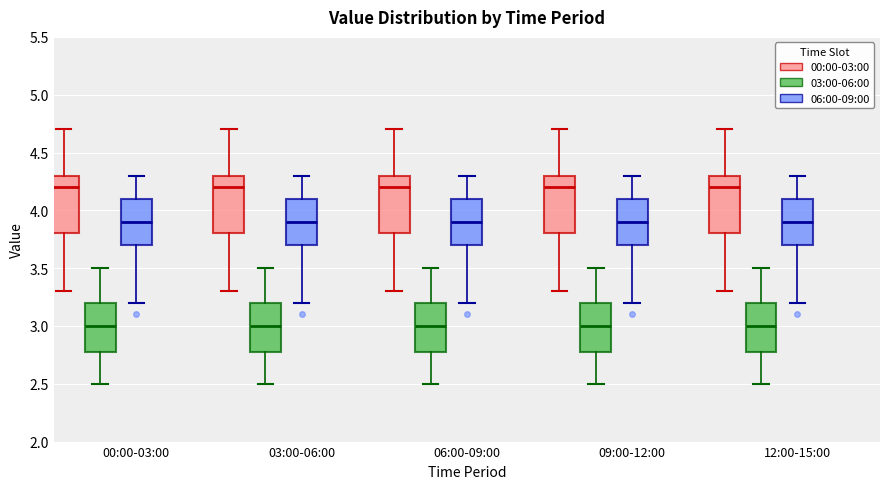

Reading left to right, transcribe this box plot: for each box, give where its median line is, the range the box spans, and where its two whiskers end, as read against the y-axis. The values are not printed on the chart, so give them approximately, as read against the axis.

00:00-03:00 (00:00-03:00): median 4.2, box 3.8 to 4.3, whiskers 3.3 to 4.7
00:00-03:00 (03:00-06:00): median 3.0, box 2.8 to 3.2, whiskers 2.5 to 3.5
00:00-03:00 (06:00-09:00): median 3.9, box 3.7 to 4.1, whiskers 3.2 to 4.3
03:00-06:00 (00:00-03:00): median 4.2, box 3.8 to 4.3, whiskers 3.3 to 4.7
03:00-06:00 (03:00-06:00): median 3.0, box 2.8 to 3.2, whiskers 2.5 to 3.5
03:00-06:00 (06:00-09:00): median 3.9, box 3.7 to 4.1, whiskers 3.2 to 4.3
06:00-09:00 (00:00-03:00): median 4.2, box 3.8 to 4.3, whiskers 3.3 to 4.7
06:00-09:00 (03:00-06:00): median 3.0, box 2.8 to 3.2, whiskers 2.5 to 3.5
06:00-09:00 (06:00-09:00): median 3.9, box 3.7 to 4.1, whiskers 3.2 to 4.3
09:00-12:00 (00:00-03:00): median 4.2, box 3.8 to 4.3, whiskers 3.3 to 4.7
09:00-12:00 (03:00-06:00): median 3.0, box 2.8 to 3.2, whiskers 2.5 to 3.5
09:00-12:00 (06:00-09:00): median 3.9, box 3.7 to 4.1, whiskers 3.2 to 4.3
12:00-15:00 (00:00-03:00): median 4.2, box 3.8 to 4.3, whiskers 3.3 to 4.7
12:00-15:00 (03:00-06:00): median 3.0, box 2.8 to 3.2, whiskers 2.5 to 3.5
12:00-15:00 (06:00-09:00): median 3.9, box 3.7 to 4.1, whiskers 3.2 to 4.3